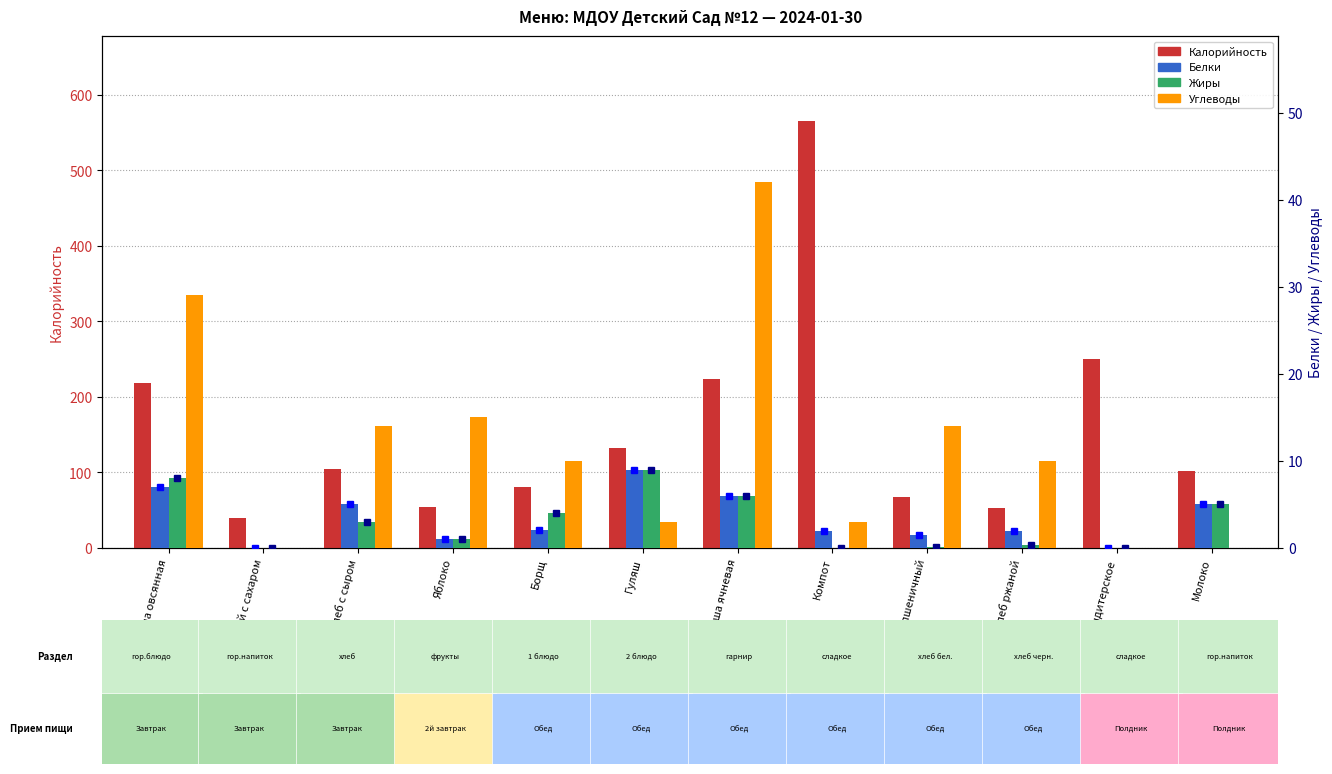

Between Хлеб с сыром and Хлеб пшеничный, which series saw the biggest shift?

Калорийность